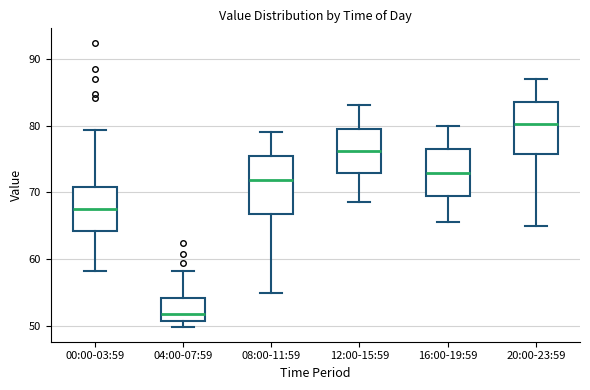

Where does the lower whisker of the box for 00:00-03:59 end on the y-axis? The values are not printed on the chart, so give them approximately, as read against the axis.

58